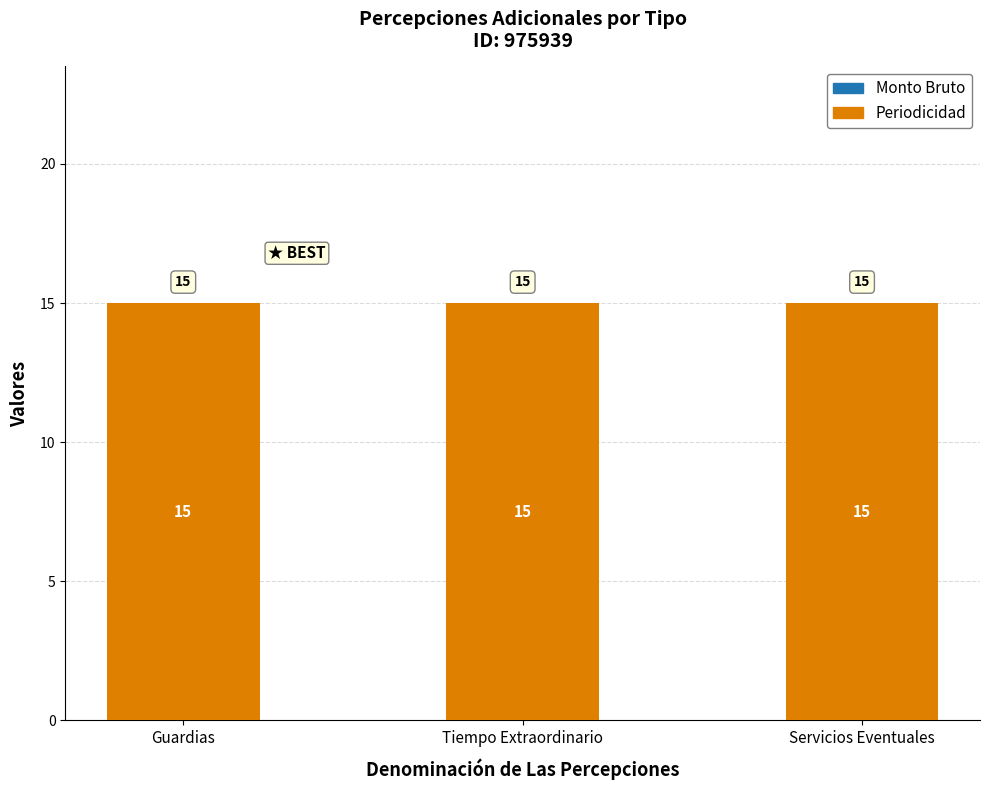

Which series has the largest total across all categories?

Periodicidad